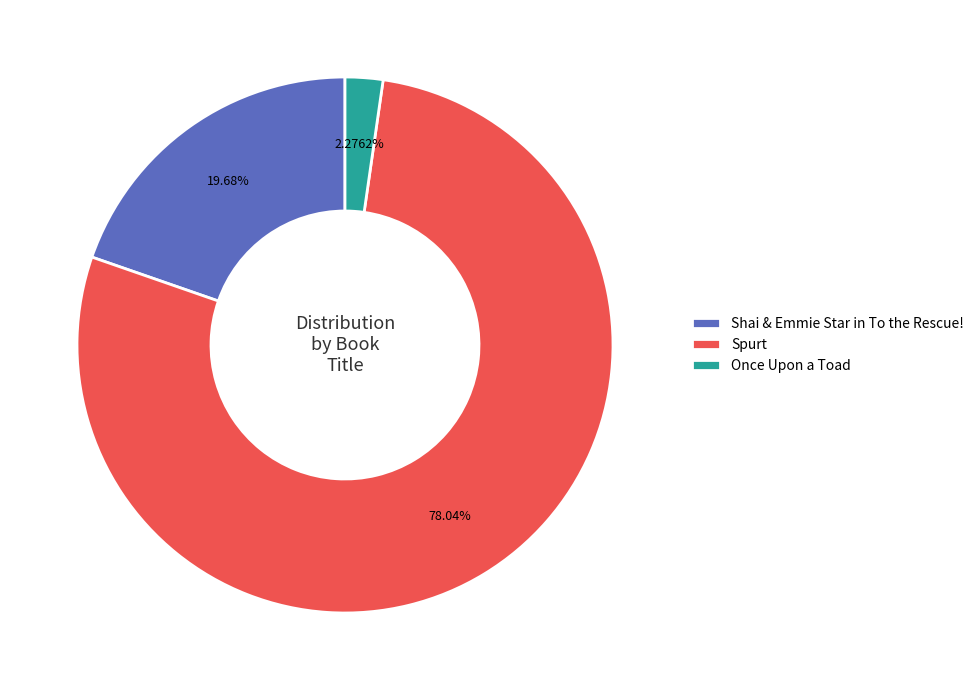

Count the number of slices in the pie.

3